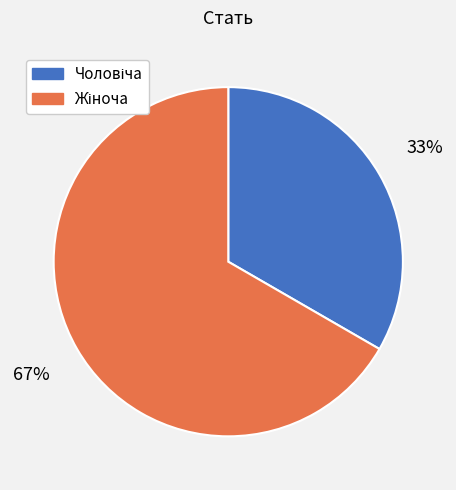

Does any single category account for the majority?

Yes